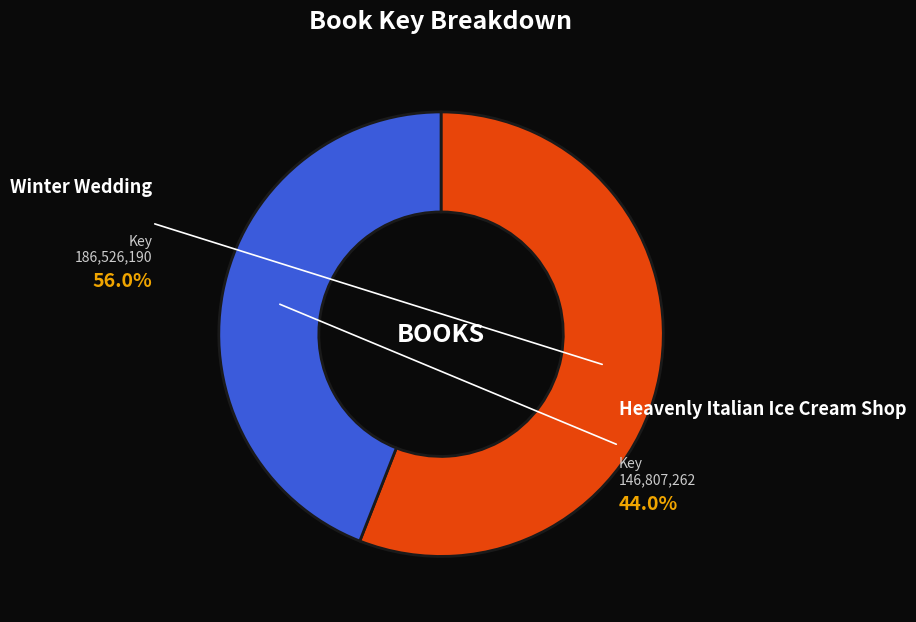

Rank the categories by value from lowest to highest.

Heavenly Italian Ice Cream Shop, Winter Wedding